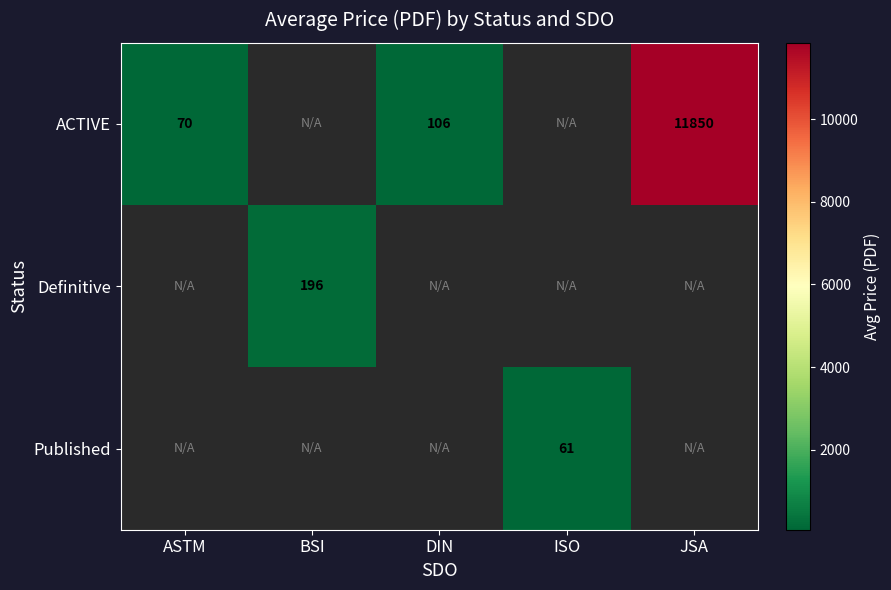

What is the approximate value of ACTIVE at JSA?

11850.0